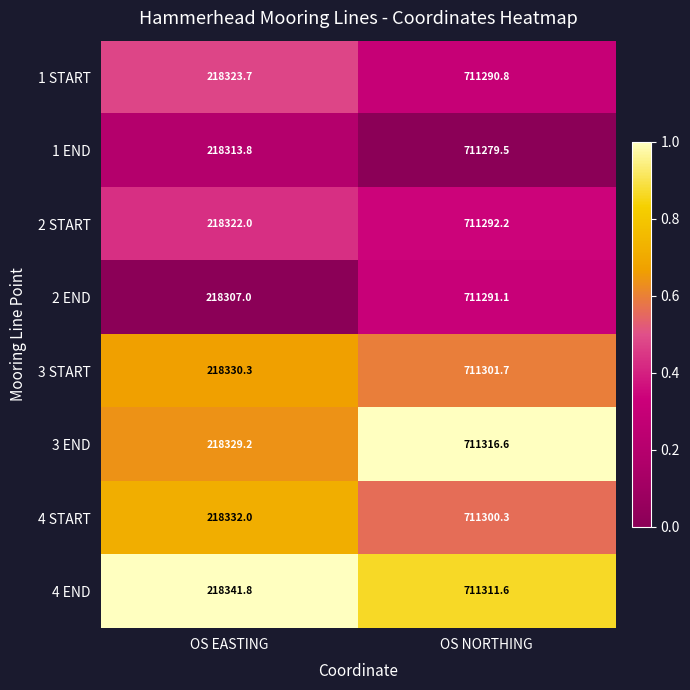

What is the total value across all series at OS EASTING?

1746599.8